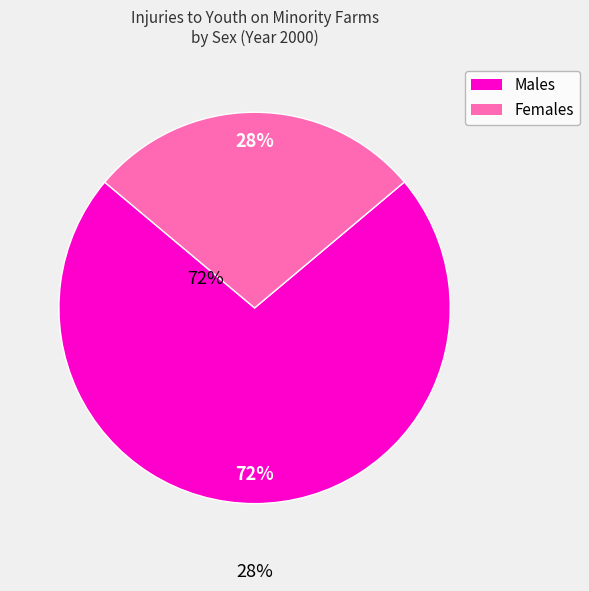

To the nearest percent, what is the difference between the largest and smallest slice percentages?

44%